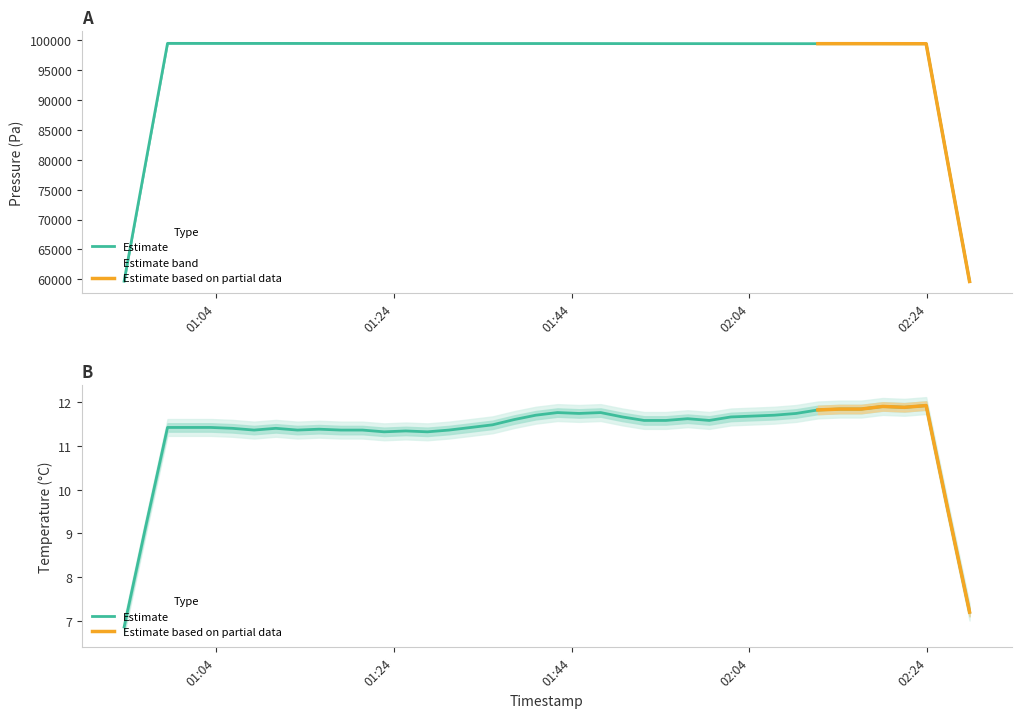

True or false: pressure and temperature intersect in this chart.

False